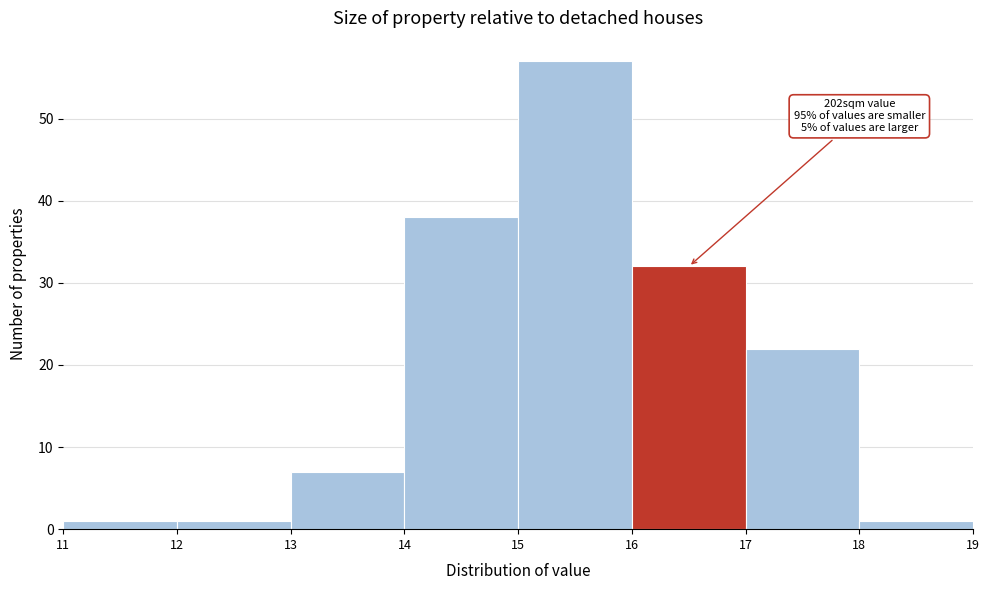

Which range on the x-axis has the tallest bar?

15 to 16